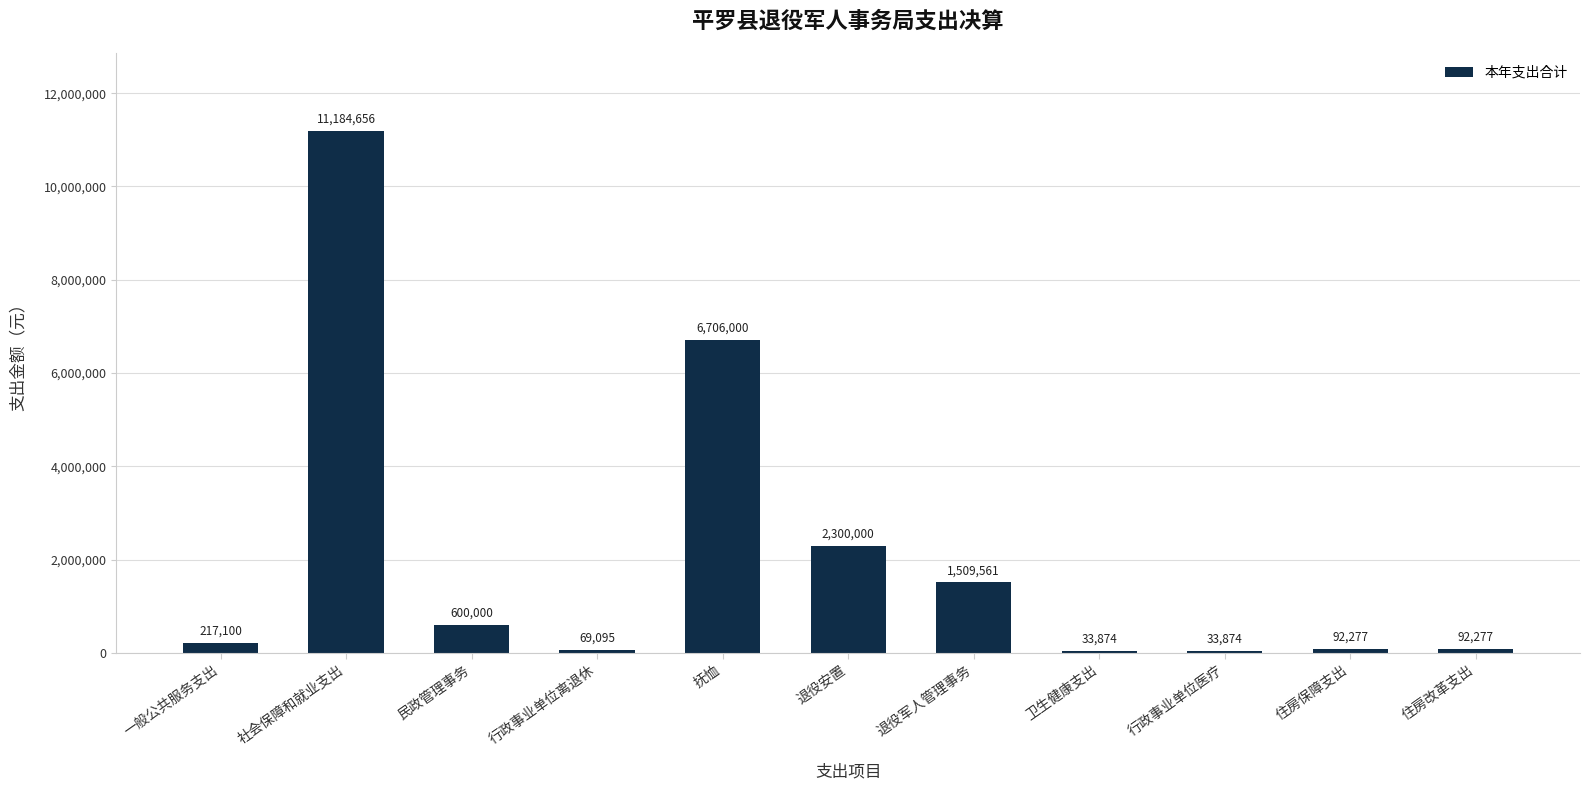

What is the change in value from 行政事业单位离退休 to 住房改革支出?

+23182